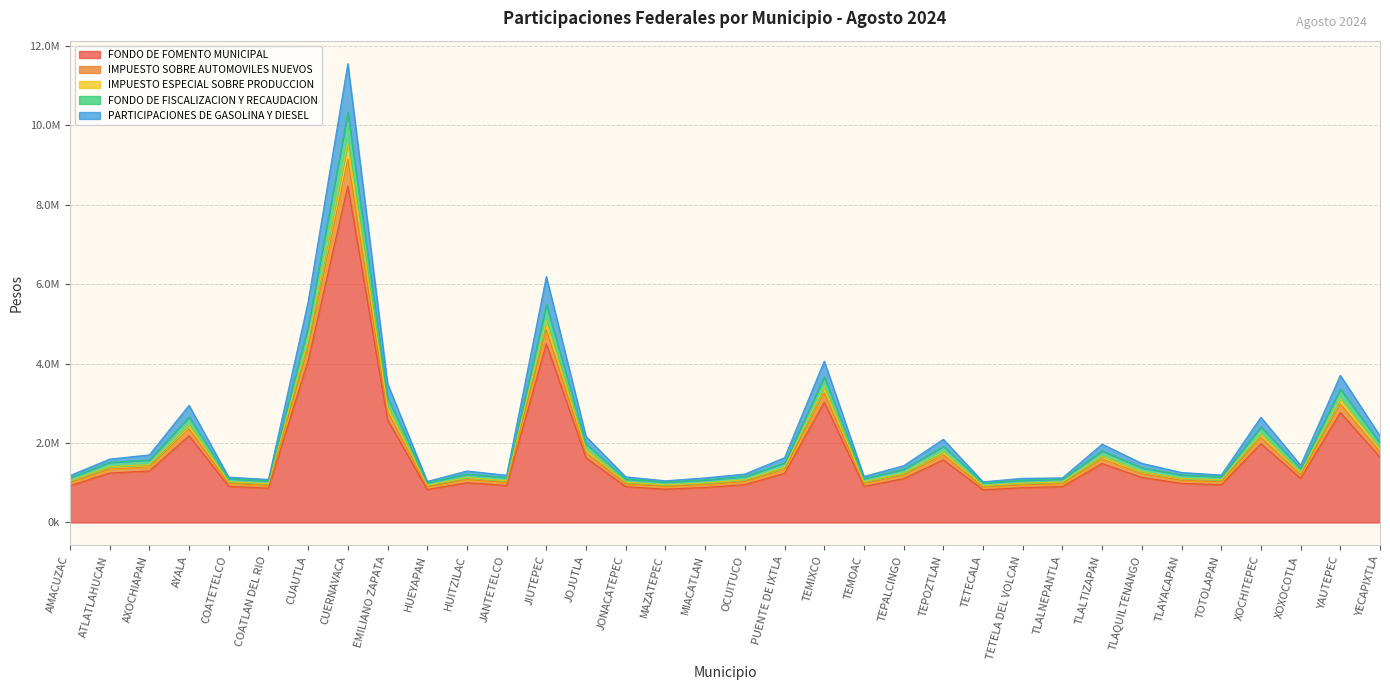

Which has a higher value, PUENTE DE IXTLA or AYALA?

AYALA